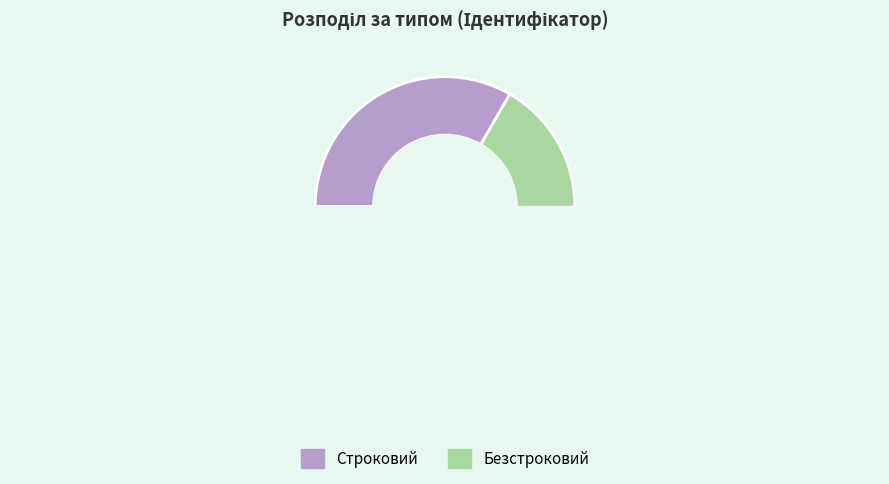

Count the number of slices in the pie.

2